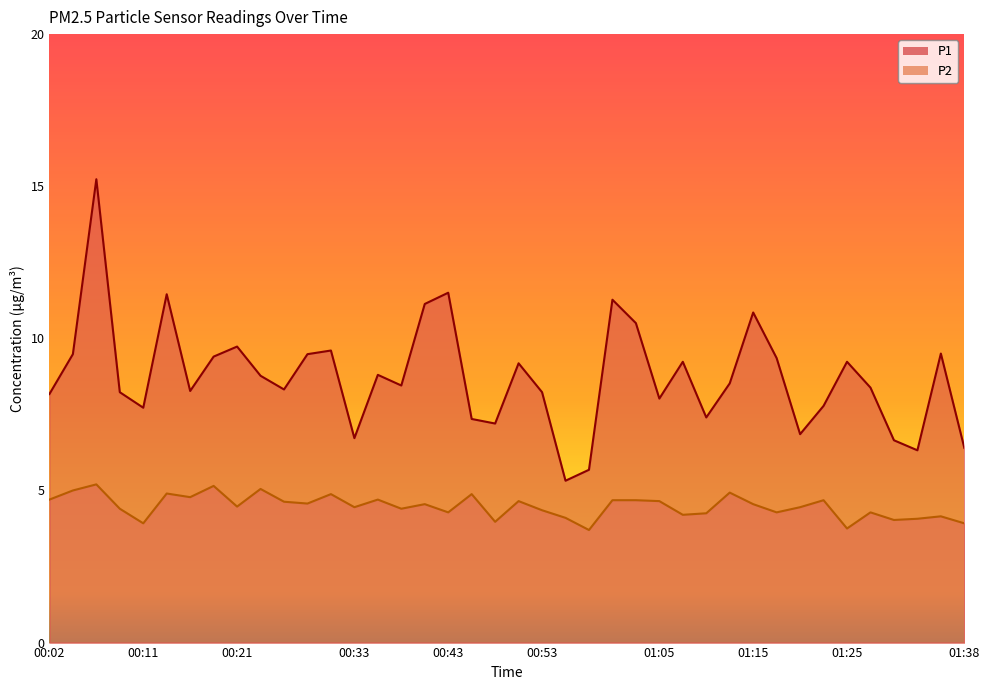

What is the spread (max minus min) of values at 00:55?

1.2